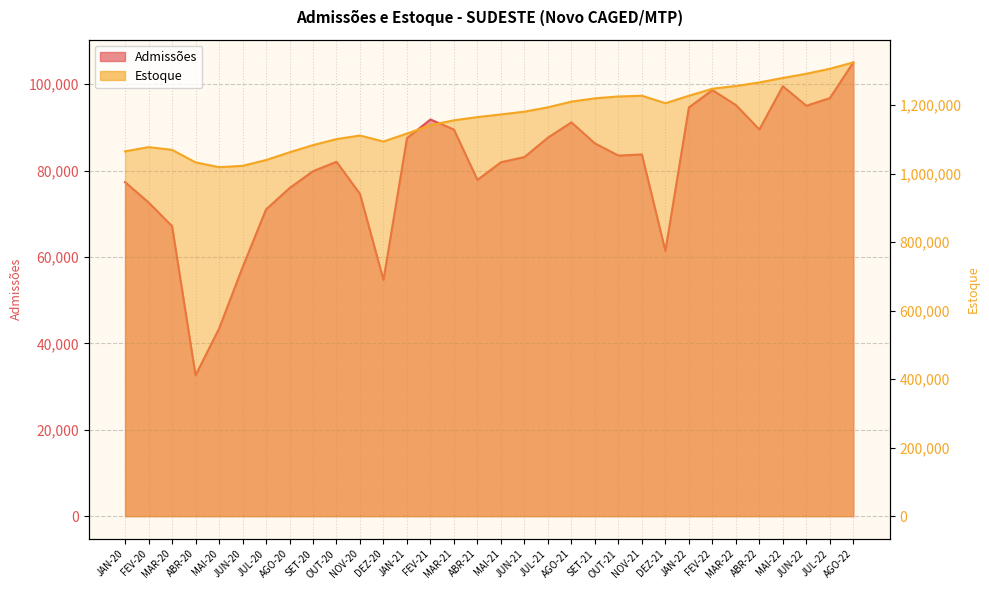

What is the label of the 12th point from the left?

DEZ-20